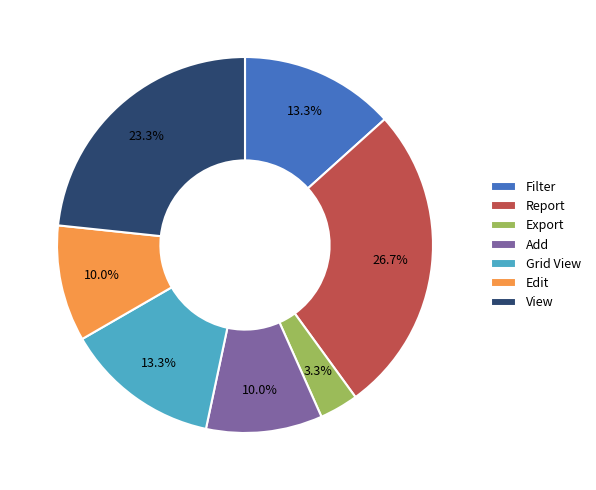

To the nearest percent, what percentage of the pie is Filter?

13%